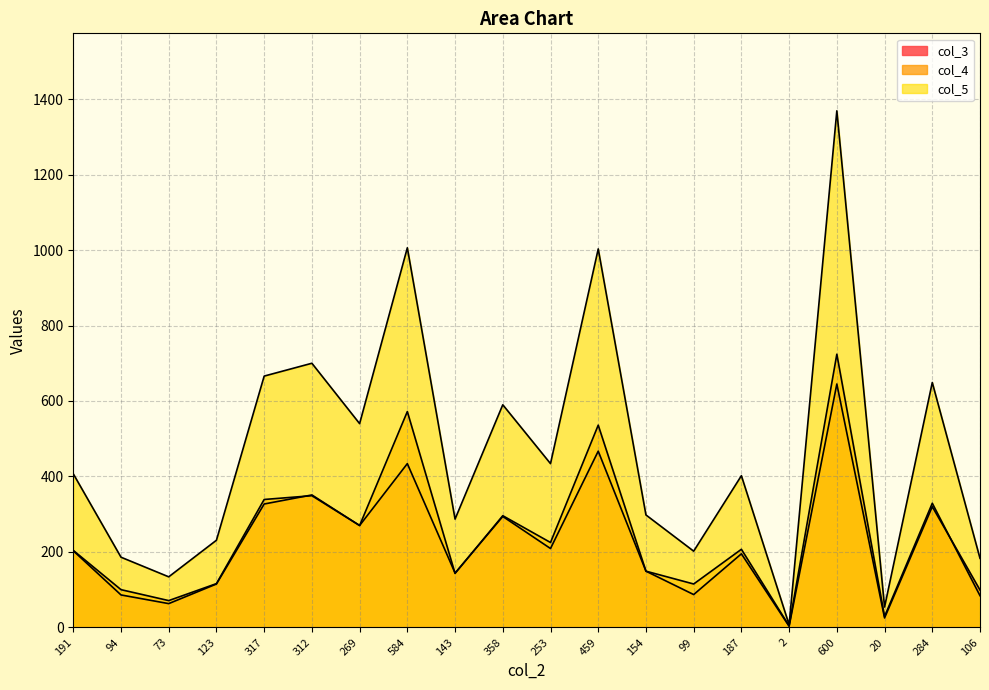

Is it true that col_4 equals 143 at 143?

True